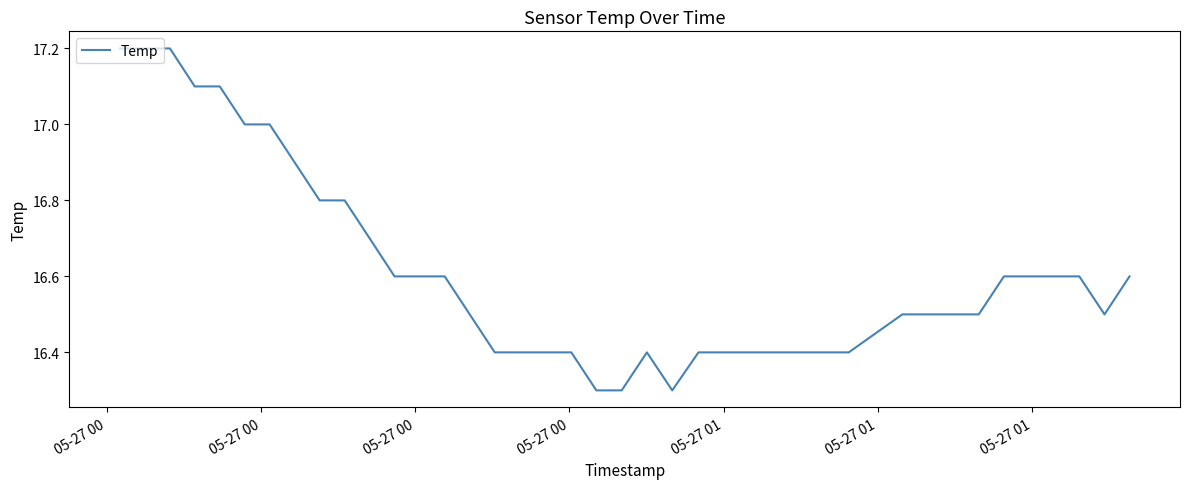

Count the number of data series in this chart.

1